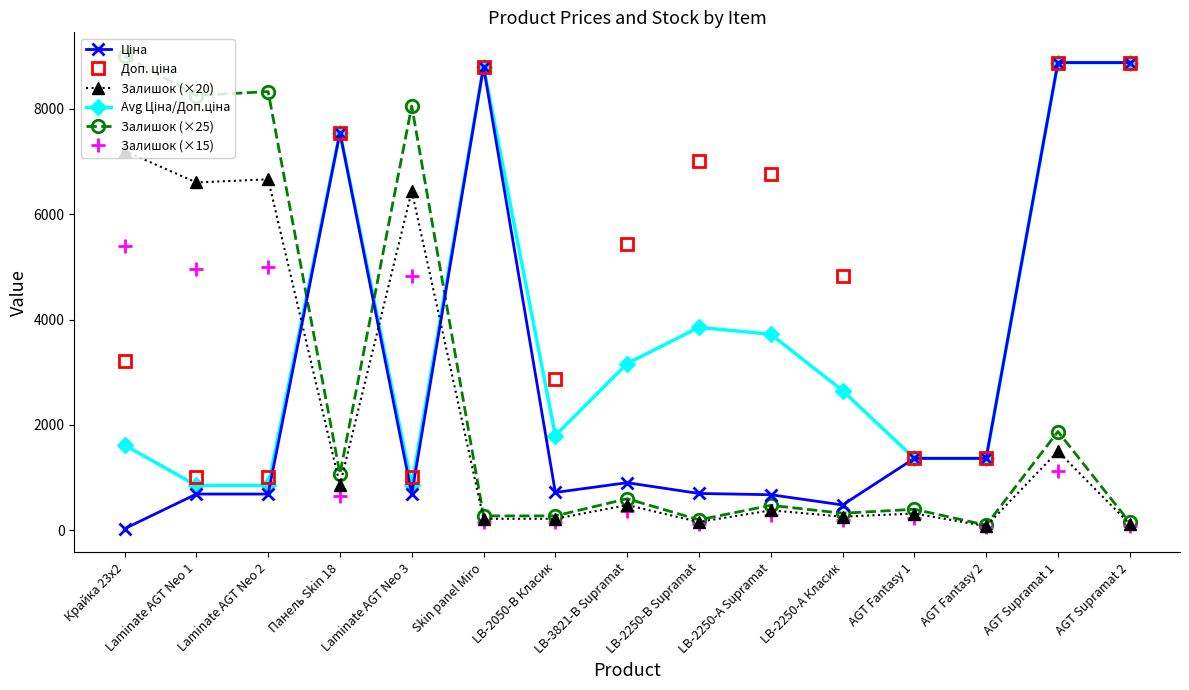

What is the maximum value for Залишок (×20)?

7200.0